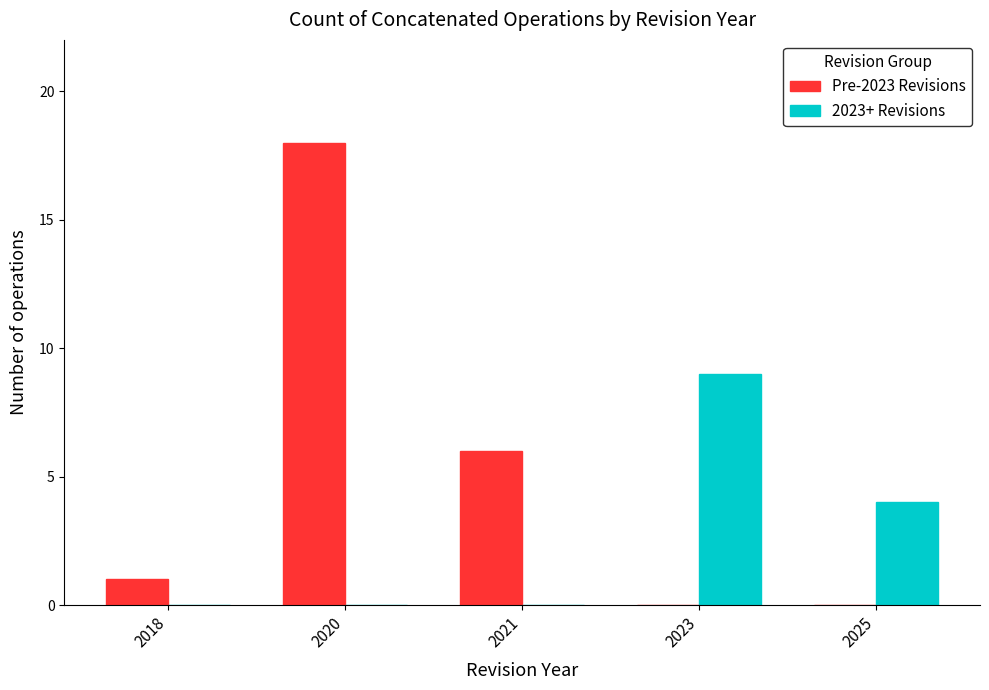

Which series changed the most between 2020 and 2025?

Pre-2023 Revisions